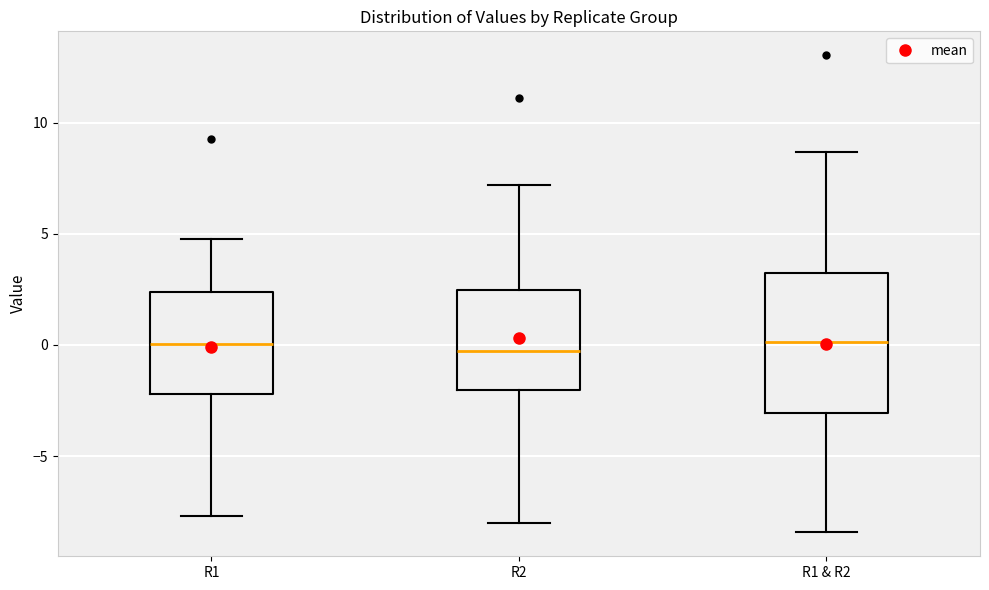

Reading left to right, transcribe this box plot: for each box, give where its median line is, the range the box spans, and where its two whiskers end, as read against the y-axis. The values are not printed on the chart, so give them approximately, as read against the axis.

R1: median 0.0, box -2.0 to 2.5, whiskers -7.5 to 5.0
R2: median -0.5, box -2.0 to 2.5, whiskers -8.0 to 7.0
R1 & R2: median 0.0, box -3.0 to 3.5, whiskers -8.5 to 8.5